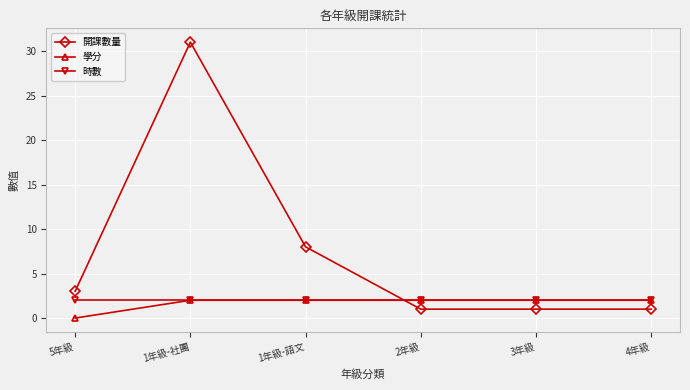

At which category does the chart reach its minimum across all series?

5年級